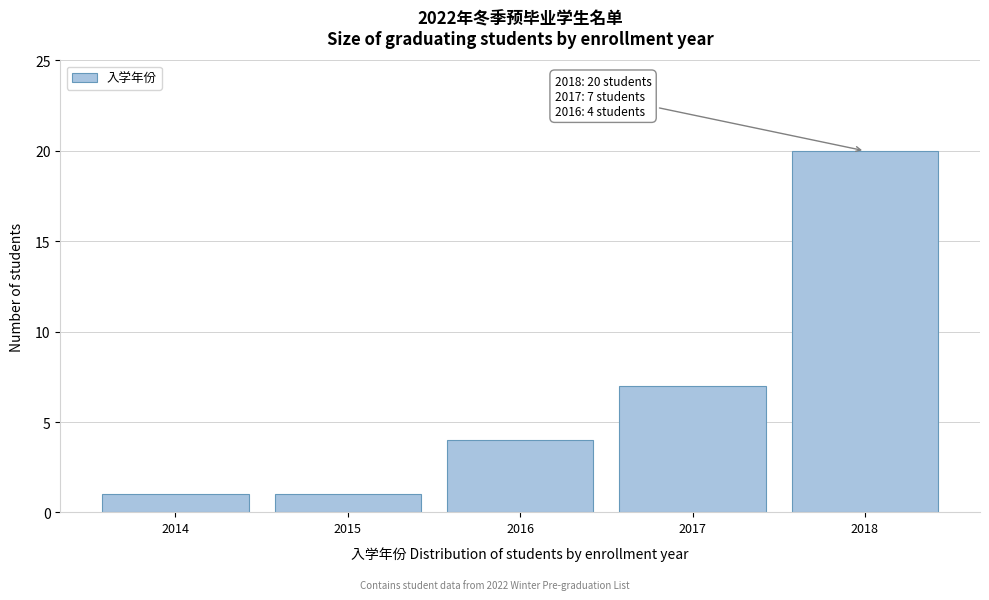

Reading left to right, what are all the values shown in this chart?

2014=1	2015=1	2016=4	2017=7	2018=20